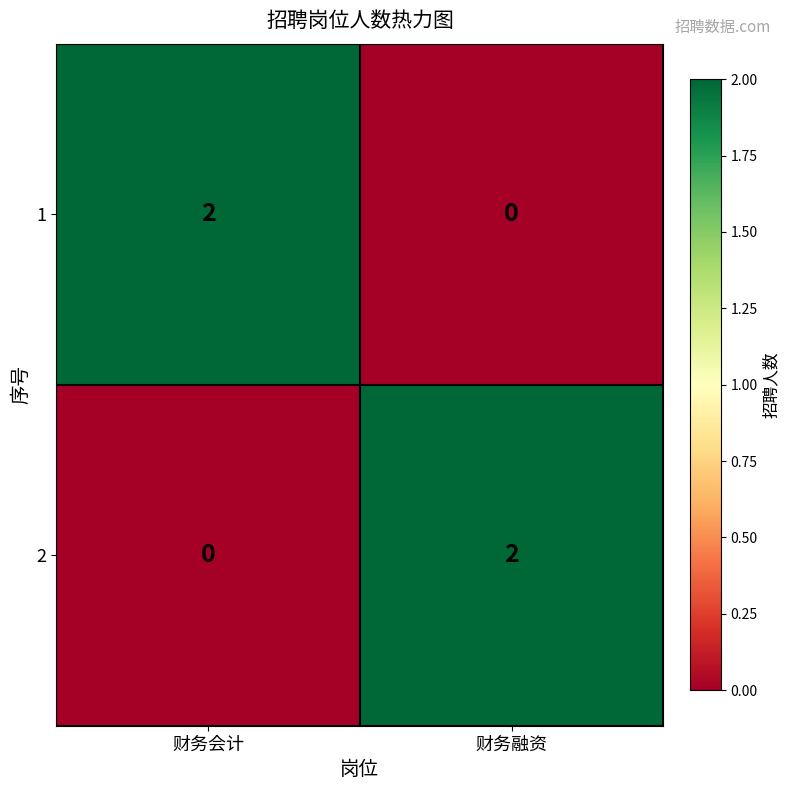

Is it true that 2 equals 1 at 财务融资?

False